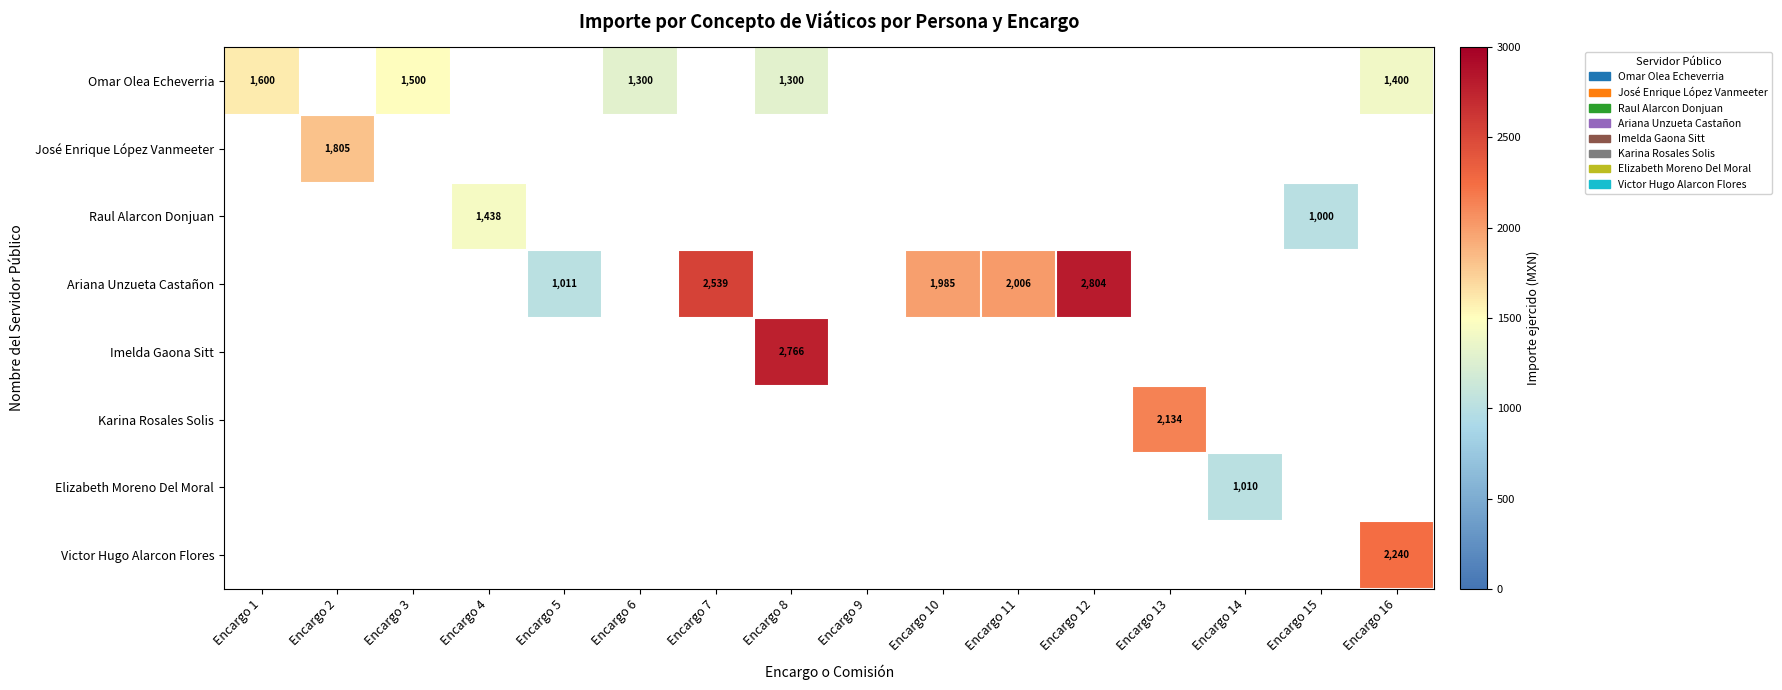

What is the greatest value displayed?

2804.0